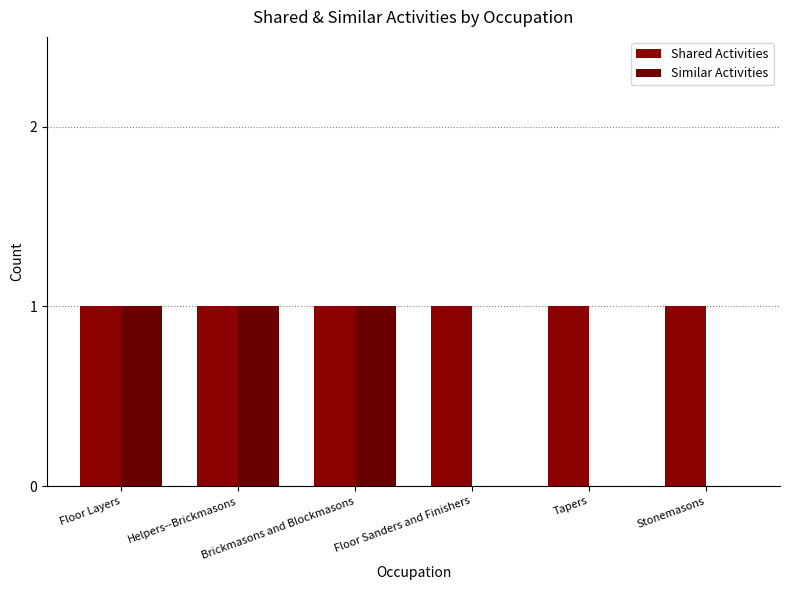

What are all the series names shown in the legend?

Shared Activities, Similar Activities